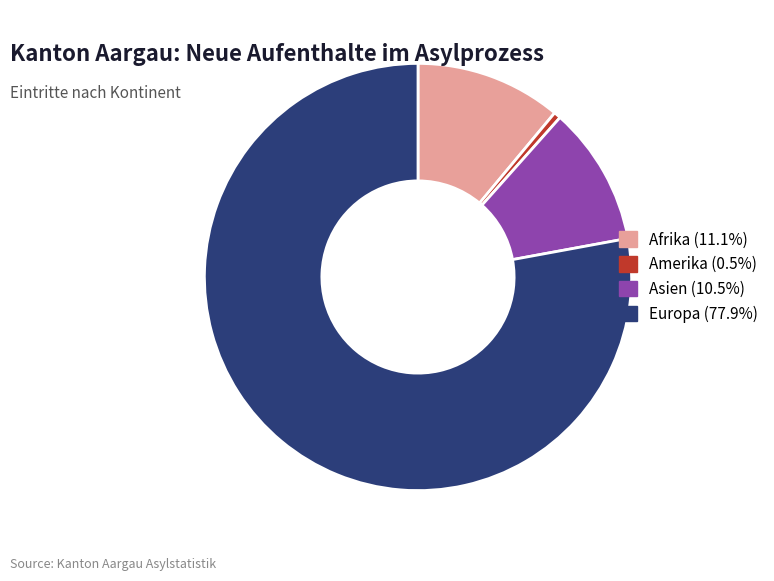

What is the largest slice in the pie chart?

Europa